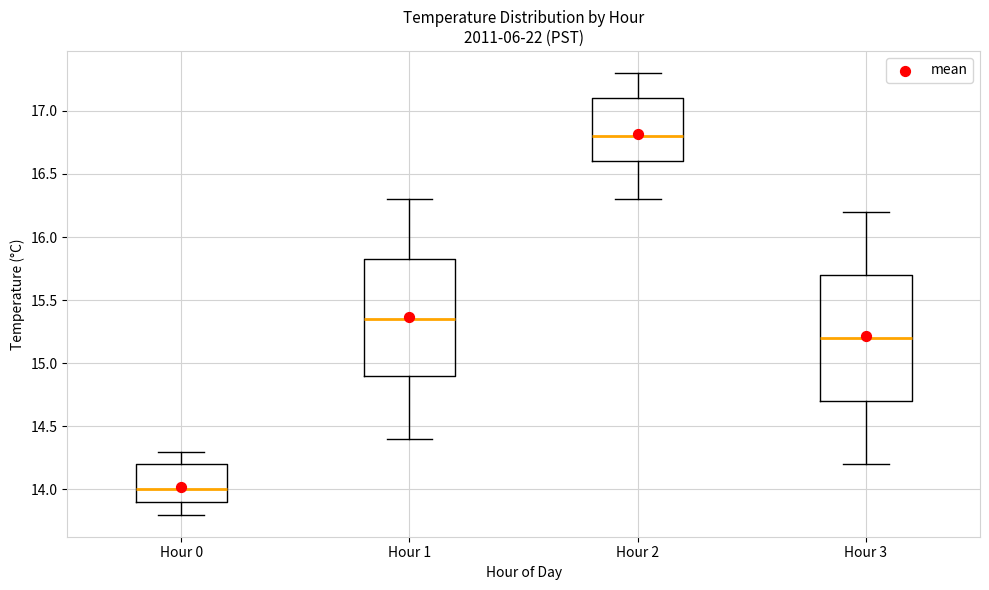

Reading left to right, transcribe this box plot: for each box, give where its median line is, the range the box spans, and where its two whiskers end, as read against the y-axis. The values are not printed on the chart, so give them approximately, as read against the axis.

Hour 0: median 14.00, box 13.90 to 14.20, whiskers 13.80 to 14.30
Hour 1: median 15.35, box 14.90 to 15.85, whiskers 14.40 to 16.30
Hour 2: median 16.80, box 16.60 to 17.10, whiskers 16.30 to 17.30
Hour 3: median 15.20, box 14.70 to 15.70, whiskers 14.20 to 16.20